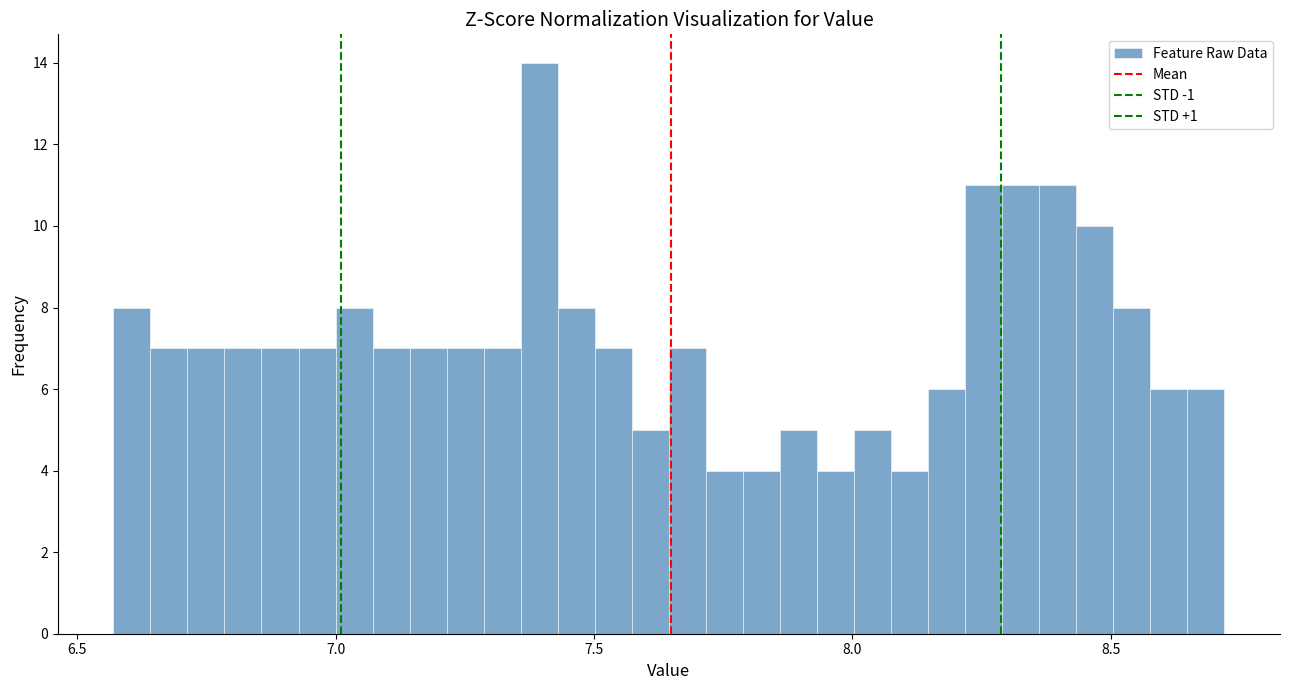

Around what value on the x-axis is the tallest bar? Give the approximate position of its centre, as read against the axis.

7.40